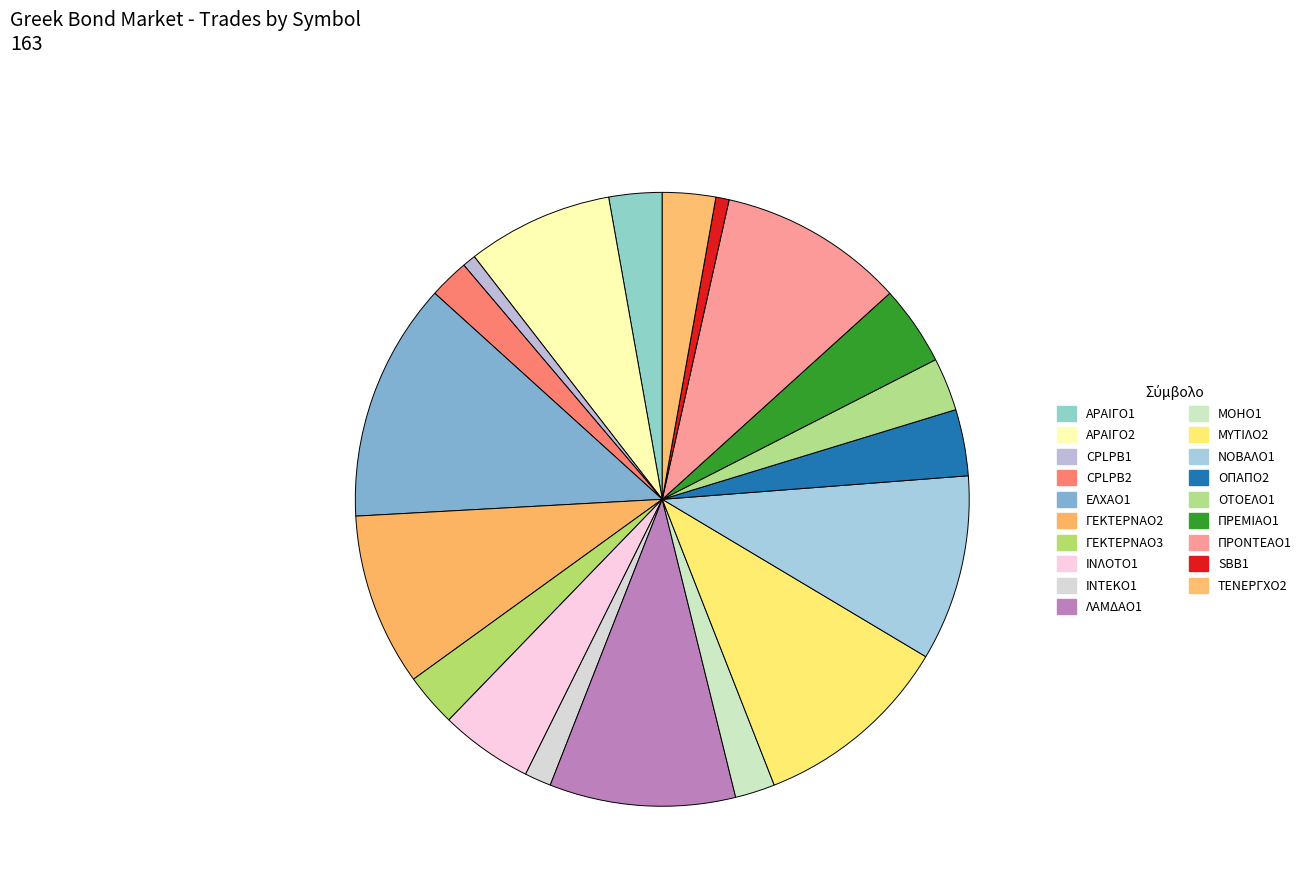

Which slice is the largest?

ΕΛΧΑΟ1